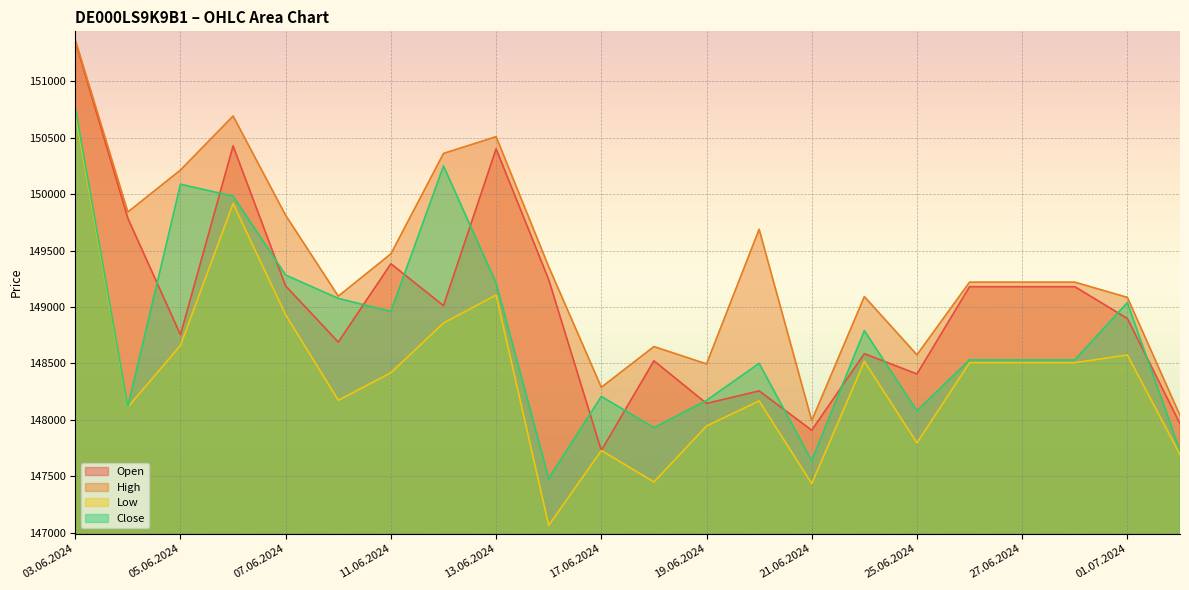

What is the difference between the maximum and second lowest values in the Open series?

3451